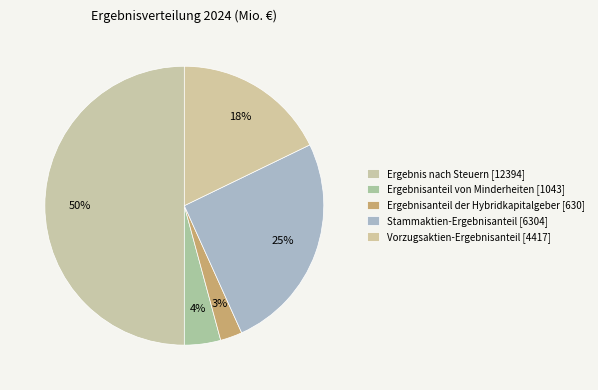

Which slice is the smallest?

Ergebnisanteil der Hybridkapitalgeber